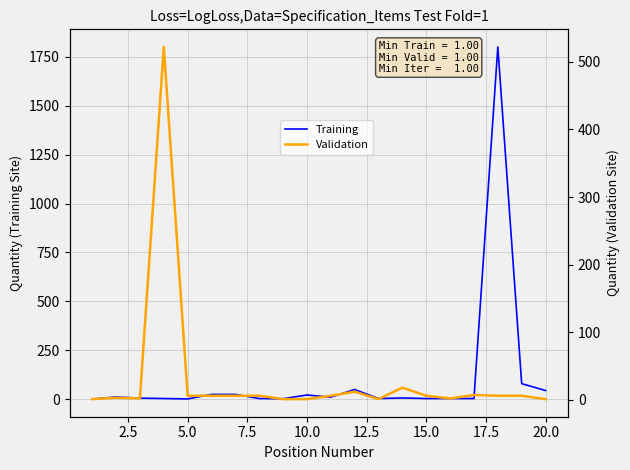

Reading left to right, what are all the values shown in this chart?

Training: 1	12	6	4	2	25	25	4	3	22	11	50	4	7	4	4	4	1800	80	45
Validation: 1	3	2	522	6	6	6	6	1	1	6	12	1	18	6	2	7	6	6	1